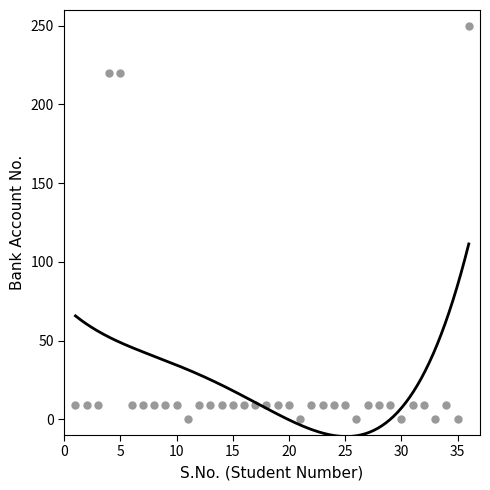

What is the range of Y values (max minus min)?

250.0